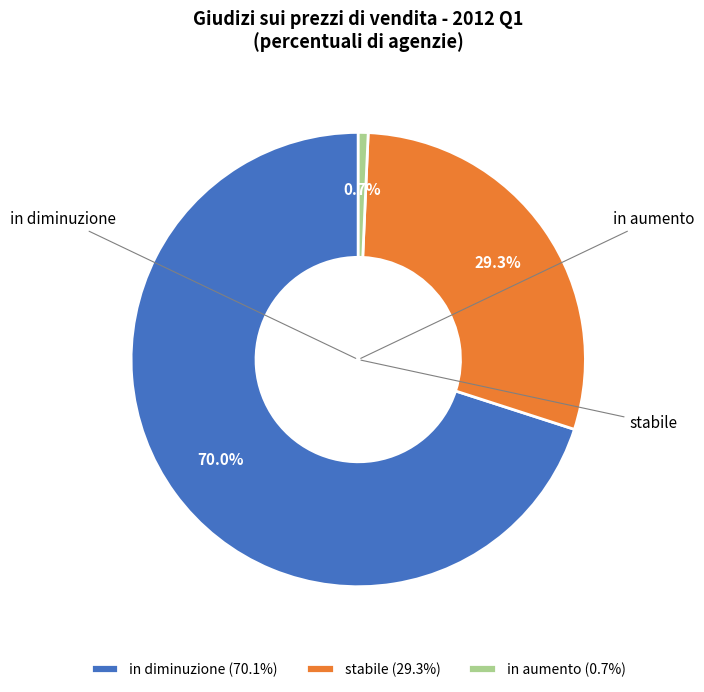

How much of the chart is everything except stabile?

70.7%